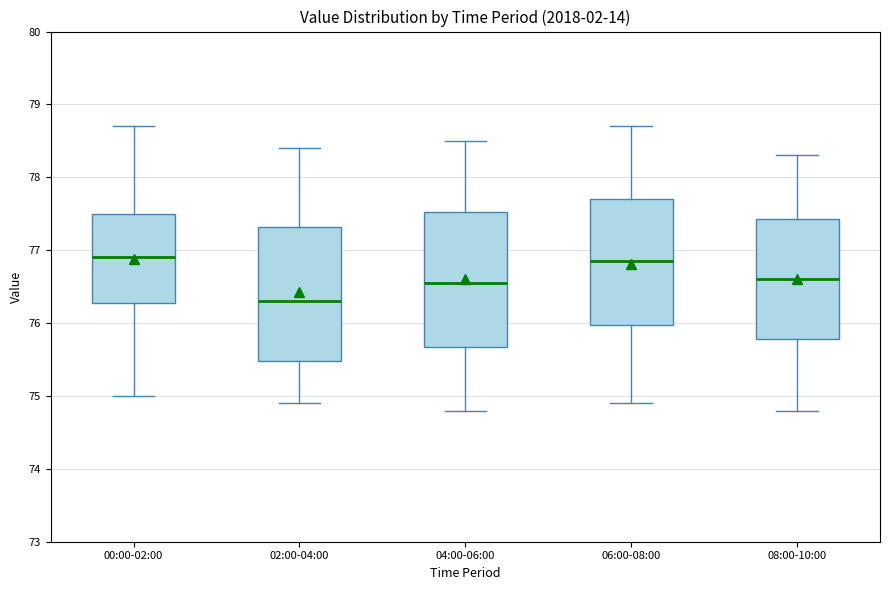

Reading left to right, transcribe this box plot: for each box, give where its median line is, the range the box spans, and where its two whiskers end, as read against the y-axis. The values are not printed on the chart, so give them approximately, as read against the axis.

00:00-02:00: median 76.9, box 76.3 to 77.5, whiskers 75.0 to 78.7
02:00-04:00: median 76.3, box 75.5 to 77.3, whiskers 74.9 to 78.4
04:00-06:00: median 76.6, box 75.7 to 77.5, whiskers 74.8 to 78.5
06:00-08:00: median 76.9, box 76.0 to 77.7, whiskers 74.9 to 78.7
08:00-10:00: median 76.6, box 75.8 to 77.4, whiskers 74.8 to 78.3